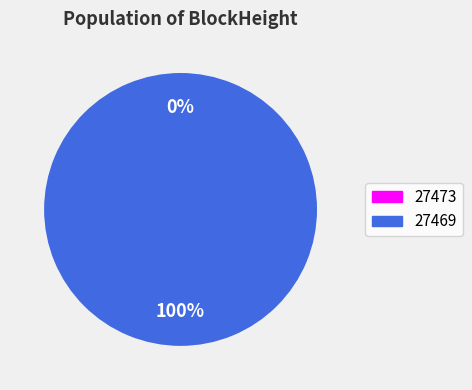

Is it true that 27469 is 100% of the pie?

True